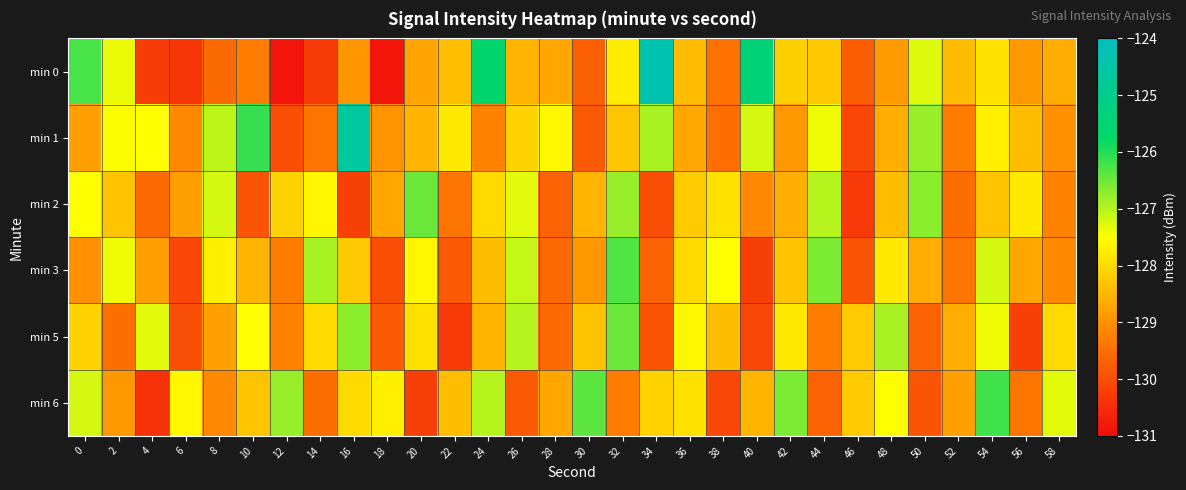

Reading left to right, list all the values displayed in this chart.

min 0: 0=-126.2	2=-127.4	4=-130.3	6=-130.4	8=-129.6	10=-129.3	12=-130.9	14=-130.3	16=-128.9	18=-130.8	20=-128.7	22=-128.4	24=-125.6	26=-128.5	28=-128.7	30=-129.7	32=-127.7	34=-124.3	36=-128.4	38=-129.5	40=-125.4	42=-128.1	44=-128.2	46=-129.8	48=-128.9	50=-127.3	52=-128.4	54=-127.9	56=-128.9	58=-128.6
min 1: 0=-128.8	2=-127.5	4=-127.5	6=-129.1	8=-127.1	10=-126.1	12=-130.0	14=-129.4	16=-124.6	18=-129.0	20=-128.5	22=-127.8	24=-129.2	26=-128.1	28=-127.6	30=-129.8	32=-128.3	34=-126.9	36=-128.7	38=-129.5	40=-127.2	42=-128.9	44=-127.4	46=-130.1	48=-128.6	50=-126.8	52=-129.3	54=-127.7	56=-128.4	58=-129.0
min 2: 0=-127.5	2=-128.3	4=-129.6	6=-128.8	8=-127.2	10=-129.9	12=-128.1	14=-127.6	16=-130.2	18=-128.7	20=-126.5	22=-129.4	24=-128.0	26=-127.3	28=-129.7	30=-128.5	32=-126.8	34=-130.0	36=-128.2	38=-127.9	40=-129.1	42=-128.6	44=-127.0	46=-130.3	48=-128.4	50=-126.7	52=-129.5	54=-128.3	56=-127.8	58=-129.2
min 3: 0=-129.0	2=-127.4	4=-128.8	6=-130.1	8=-127.7	10=-128.5	12=-129.3	14=-126.9	16=-128.2	18=-130.0	20=-127.6	22=-129.8	24=-128.4	26=-127.1	28=-129.6	30=-128.9	32=-126.3	34=-129.7	36=-128.0	38=-127.5	40=-130.2	42=-128.3	44=-126.6	46=-129.9	48=-127.8	50=-128.6	52=-129.4	54=-127.2	56=-128.7	58=-129.1
min 5: 0=-128.1	2=-129.5	4=-127.3	6=-130.0	8=-128.8	10=-127.5	12=-129.2	14=-128.0	16=-126.7	18=-129.8	20=-127.9	22=-130.3	24=-128.5	26=-127.0	28=-129.6	30=-128.3	32=-126.5	34=-129.9	36=-127.6	38=-128.4	40=-130.1	42=-127.8	44=-129.3	46=-128.2	48=-126.9	50=-129.7	52=-128.6	54=-127.4	56=-130.2	58=-128.0
min 6: 0=-127.2	2=-128.9	4=-130.4	6=-127.6	8=-129.1	10=-128.3	12=-126.8	14=-129.5	16=-128.0	18=-127.7	20=-130.2	22=-128.4	24=-127.0	26=-129.8	28=-128.7	30=-126.4	32=-129.3	34=-128.1	36=-127.9	38=-130.1	40=-128.5	42=-126.6	44=-129.7	46=-128.2	48=-127.5	50=-129.9	52=-128.8	54=-126.2	56=-129.4	58=-127.3